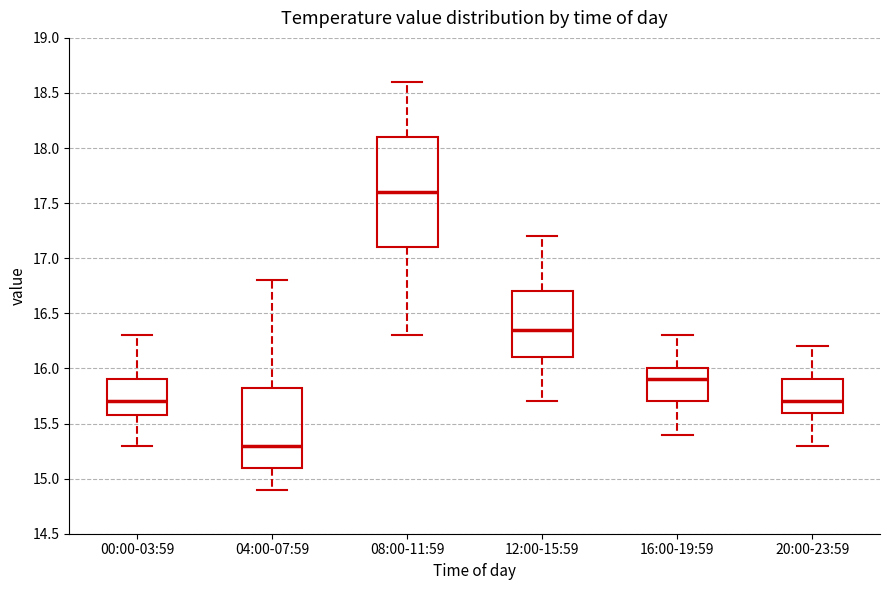

Where is the lower edge of the box for 20:00-23:59 on the y-axis? The values are not printed on the chart, so give them approximately, as read against the axis.

15.60